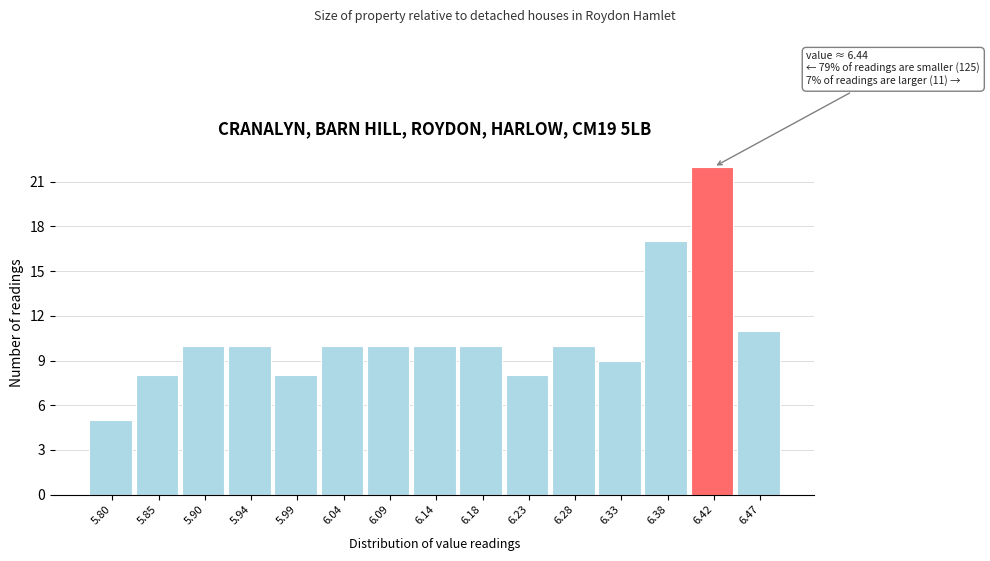

Reading left to right, transcribe all the data shown in this chart.

5.80=5	5.85=8	5.90=10	5.94=10	5.99=8	6.04=10	6.09=10	6.14=10	6.18=10	6.23=8	6.28=10	6.33=9	6.38=17	6.42=22	6.47=11